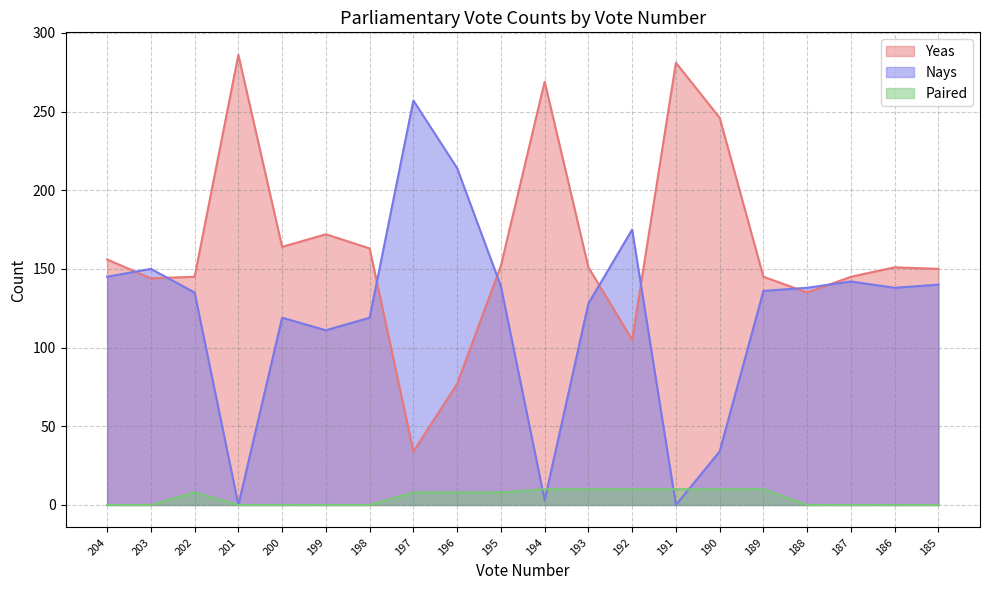

Reading left to right, transcribe all the data shown in this chart.

Yeas: 204=156	203=144	202=145	201=286	200=164	199=172	198=163	197=34	196=77	195=152	194=269	193=151	192=105	191=281	190=246	189=145	188=135	187=145	186=151	185=150
Nays: 204=145	203=150	202=135	201=0	200=119	199=111	198=119	197=257	196=214	195=139	194=3	193=128	192=175	191=0	190=34	189=136	188=138	187=142	186=138	185=140
Paired: 204=0	203=0	202=8	201=0	200=0	199=0	198=0	197=8	196=8	195=8	194=10	193=10	192=10	191=10	190=10	189=10	188=0	187=0	186=0	185=0